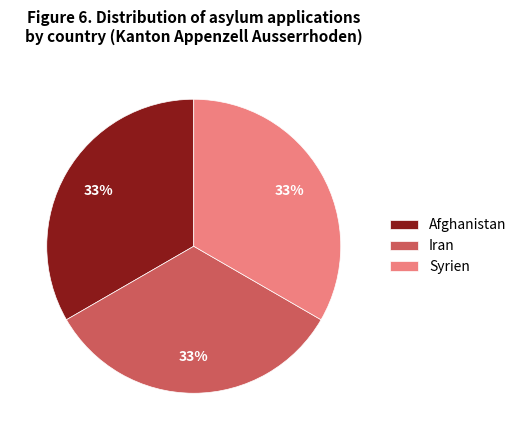

Is Syrien the majority of the pie?

No